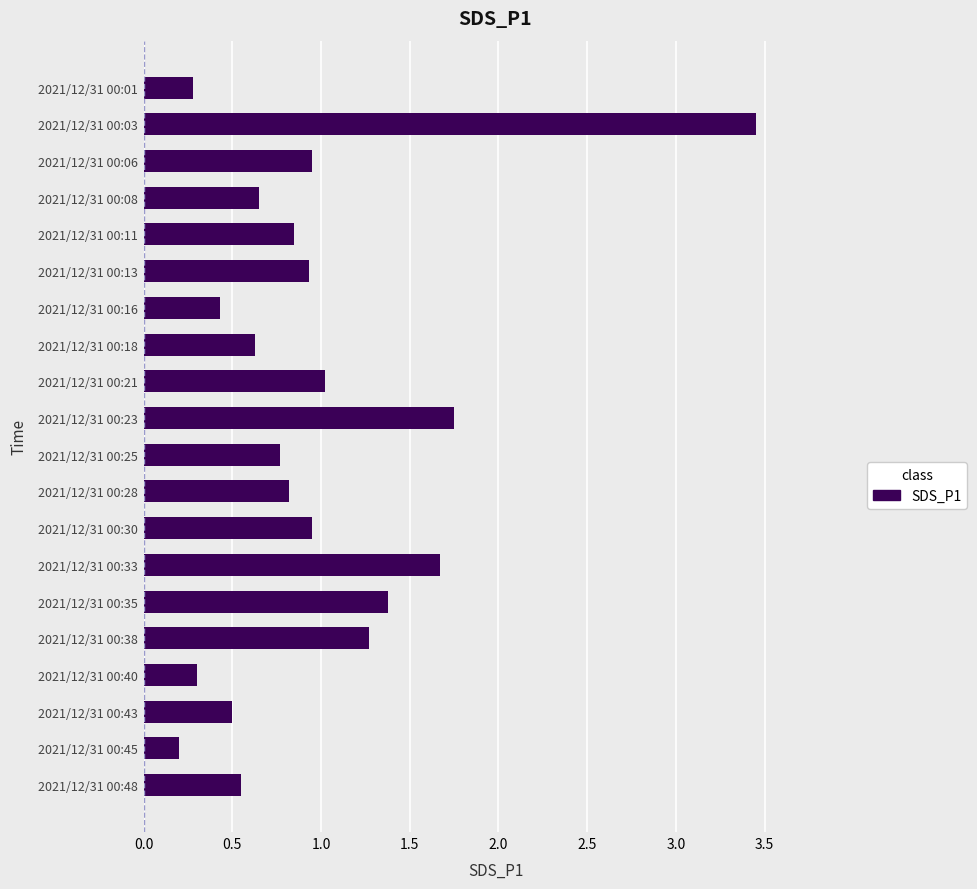

Which category has the lowest value across all series?

2021/12/31 00:45